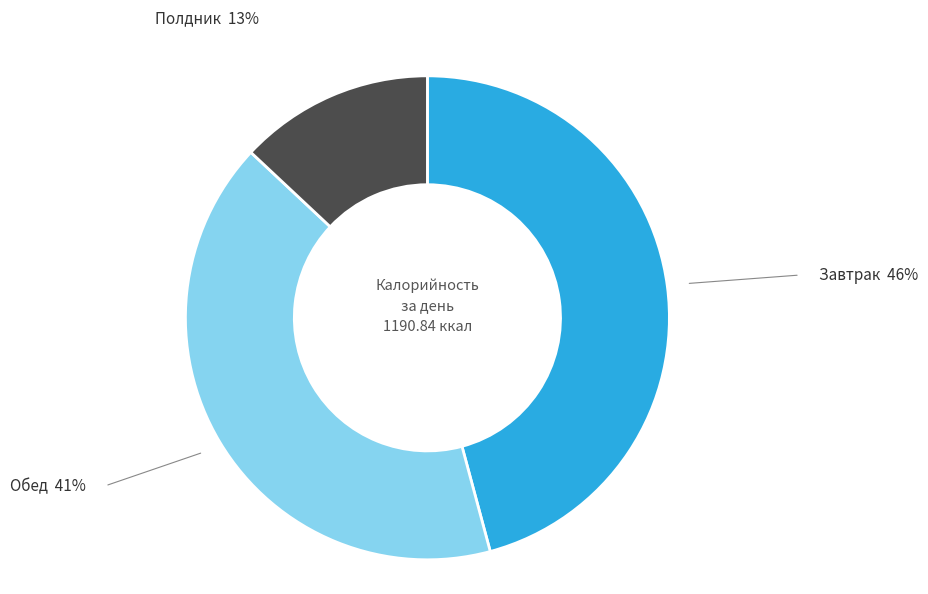

Does any single category account for the majority?

No